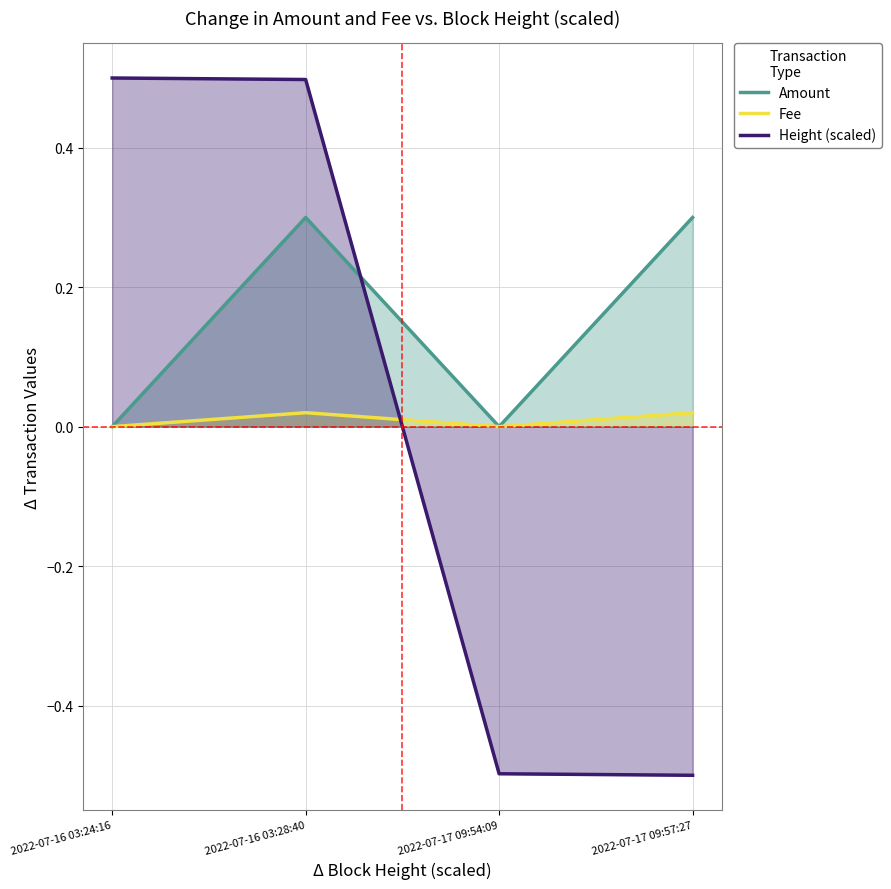

Which series has the largest total across all categories?

Amount